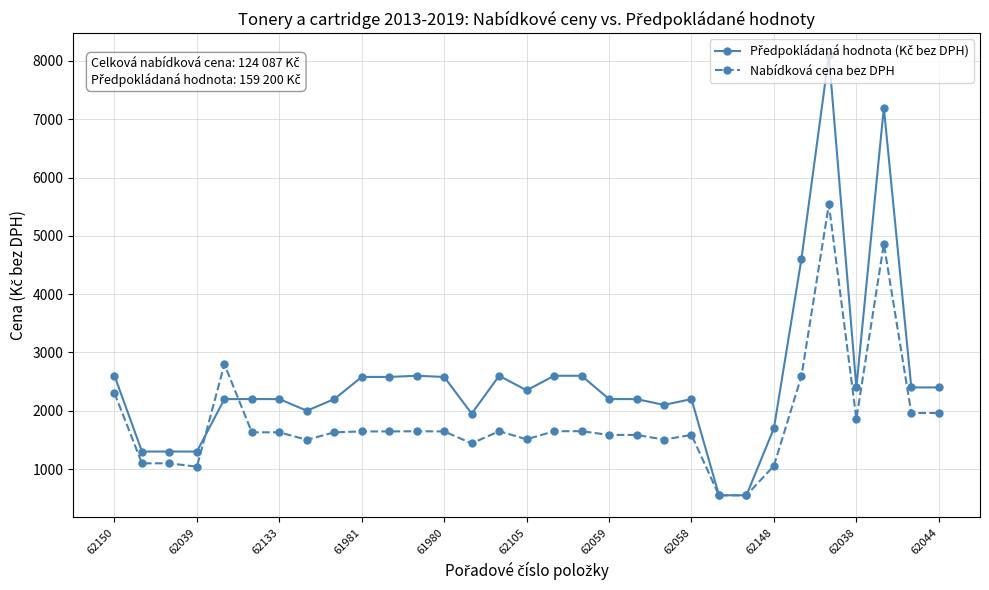

True or false: Nabídková cena bez DPH has more than 1 points higher than both neighbors.

True